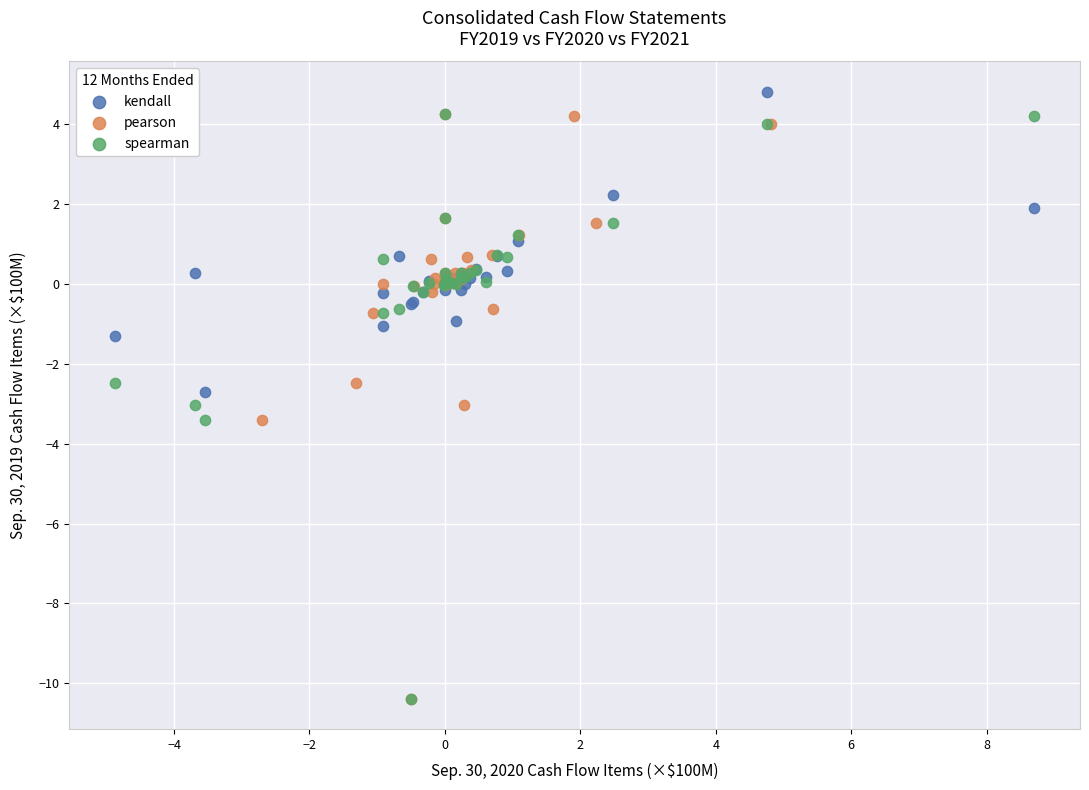

What are all the series names shown in the legend?

kendall, pearson, spearman